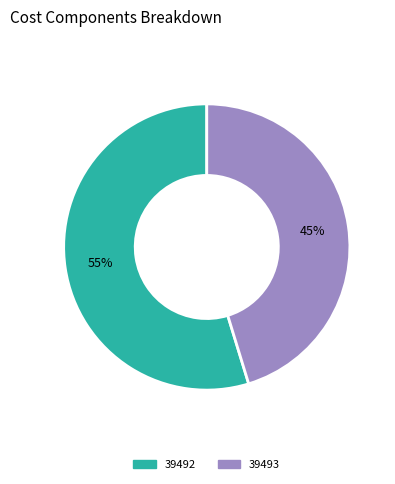

Between 39493 and 39492, which is larger?

39492